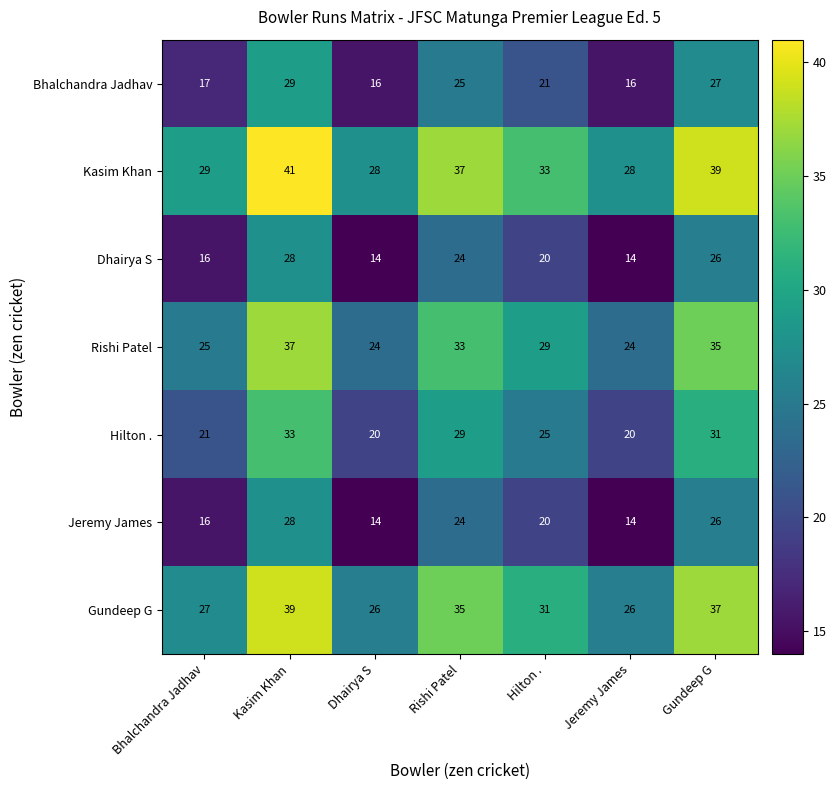

Is the value of Jeremy James at Gundeep G greater than the value of Rishi Patel at Jeremy James?

Yes